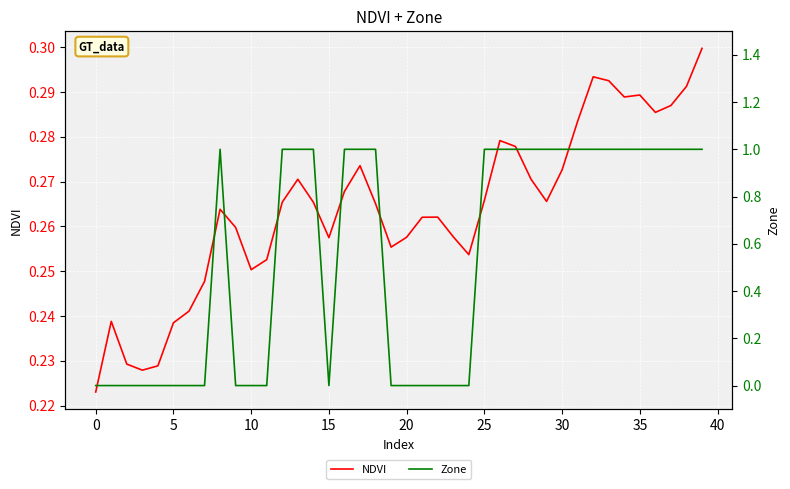

What are all the series names shown in the legend?

NDVI, Zone